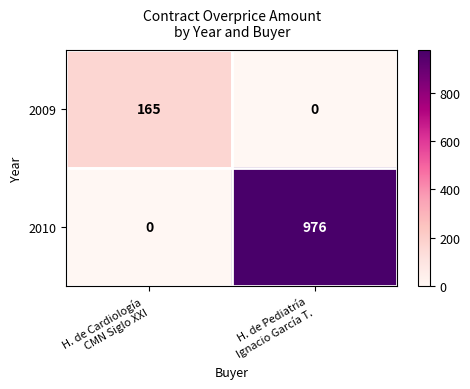

What is the spread (max minus min) of values at H. de Cardiología
CMN Siglo XXI?

165